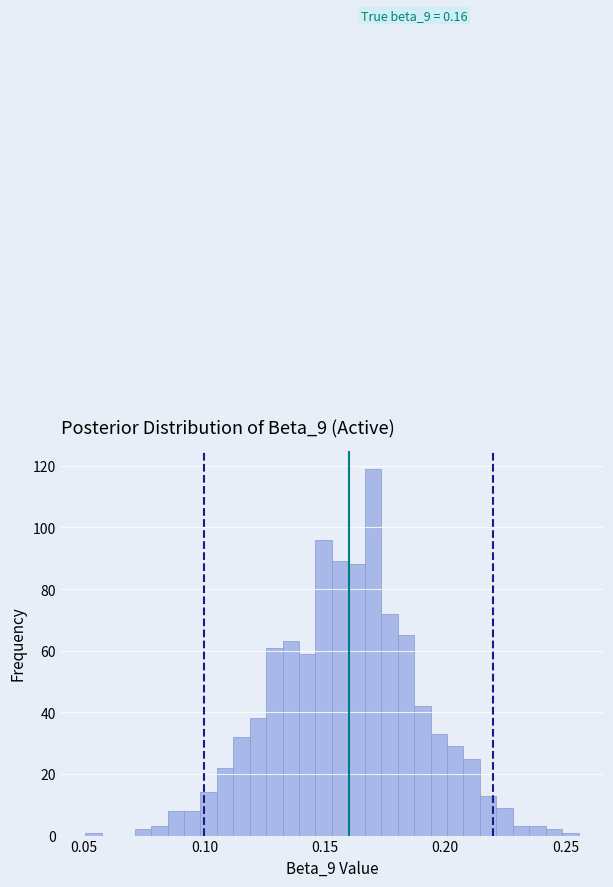

Read against the x-axis, roughly where is the centre of the tallest bar?

0.170